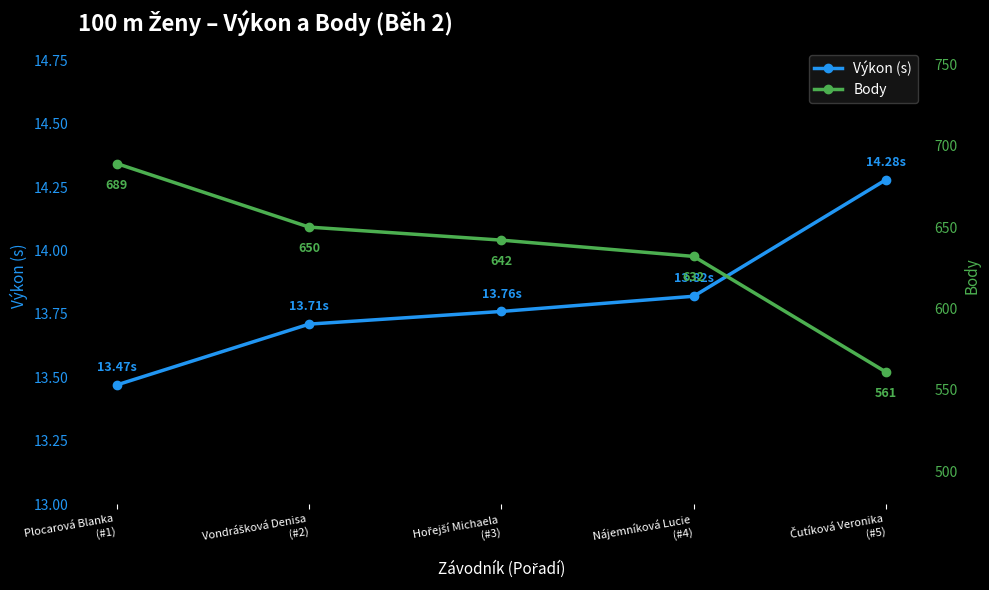

Rank the categories by Body value from lowest to highest.

Čutíková Veronika
(#5), Nájemníková Lucie
(#4), Hořejší Michaela
(#3), Vondrášková Denisa
(#2), Plocarová Blanka
(#1)